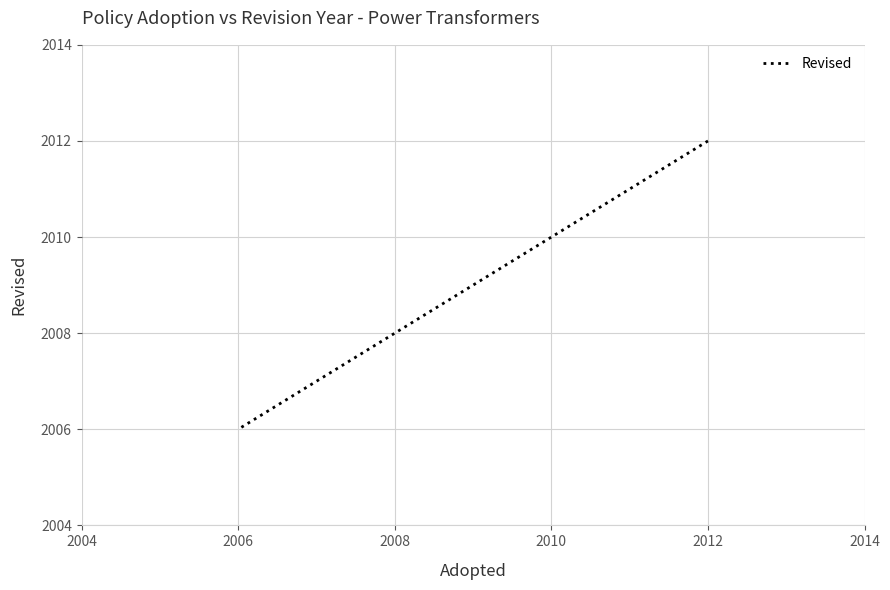

What is the approximate value at 2006?

2006